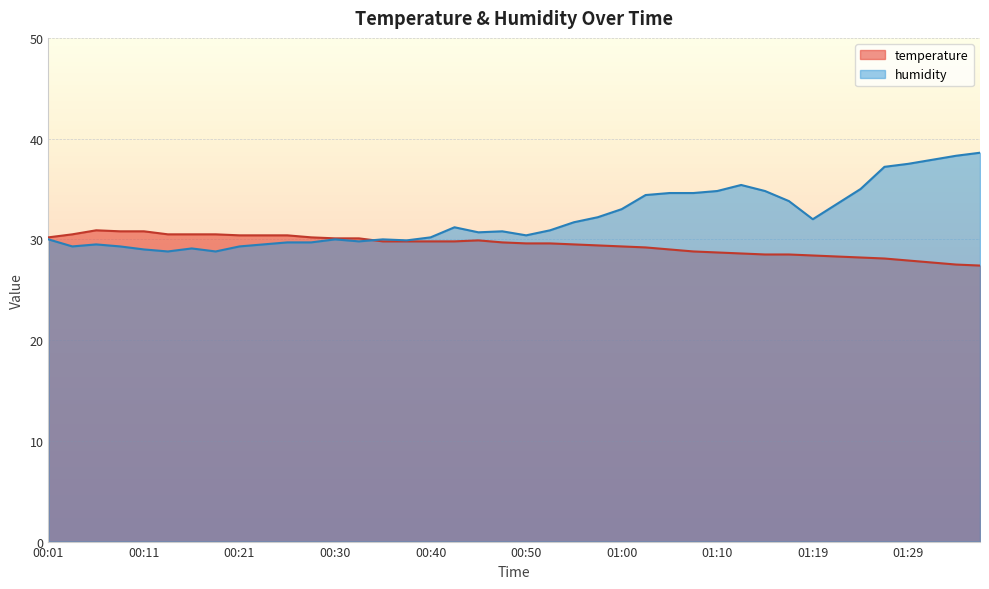

Which series has the widest spread of values?

humidity